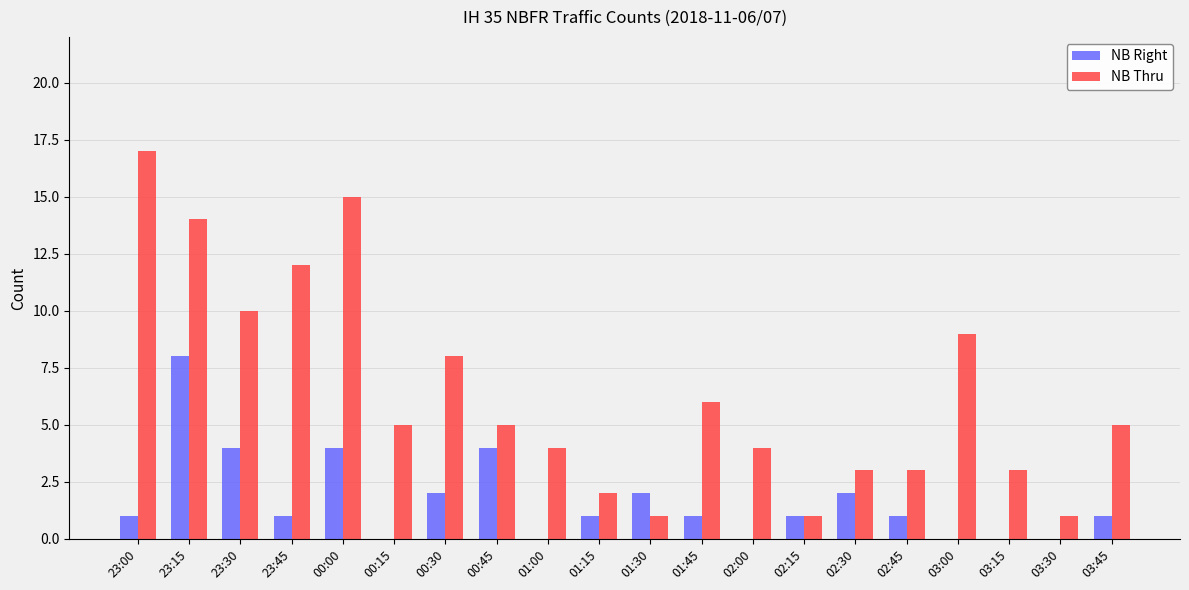

The NB Thru series shows 4 at 02:45. True or false?

False